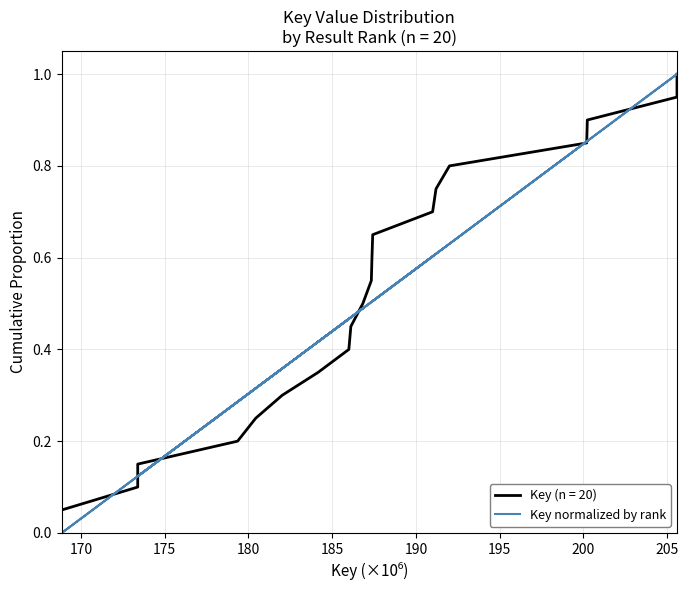

Is it true that the value at 200 is 0.2?

False